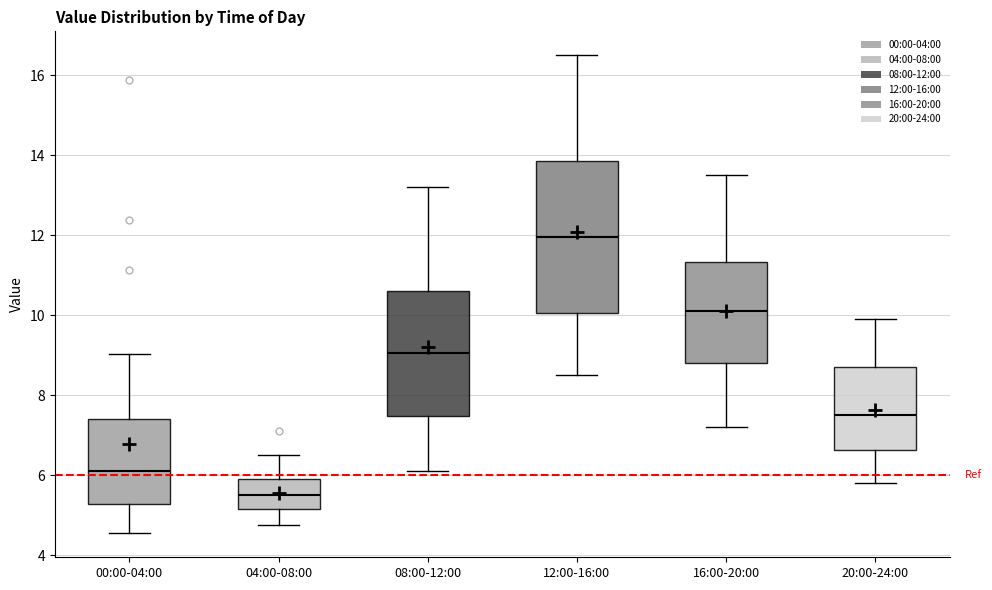

Which box has the lowest median line?

04:00-08:00